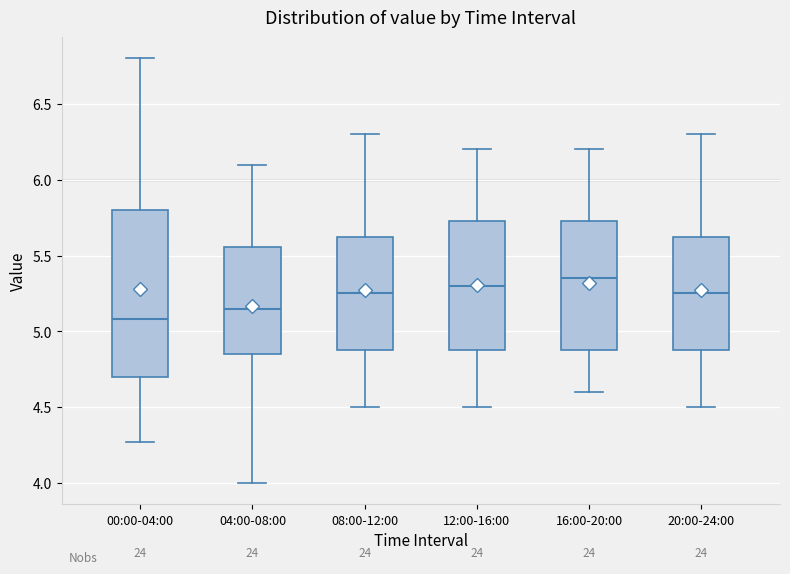

Reading left to right, read every box against the y-axis: the position of its median line, the range the box covers, and the ends of its whiskers. The values are not printed on the chart, so give them approximately, as read against the axis.

00:00-04:00: median 5.10, box 4.70 to 5.80, whiskers 4.25 to 6.80
04:00-08:00: median 5.15, box 4.85 to 5.55, whiskers 4.00 to 6.10
08:00-12:00: median 5.25, box 4.90 to 5.65, whiskers 4.50 to 6.30
12:00-16:00: median 5.30, box 4.90 to 5.75, whiskers 4.50 to 6.20
16:00-20:00: median 5.35, box 4.90 to 5.75, whiskers 4.60 to 6.20
20:00-24:00: median 5.25, box 4.90 to 5.65, whiskers 4.50 to 6.30